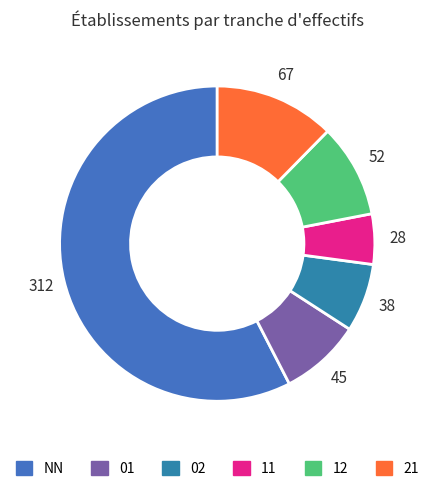

What is the total percentage of NN and 11?

62.7%